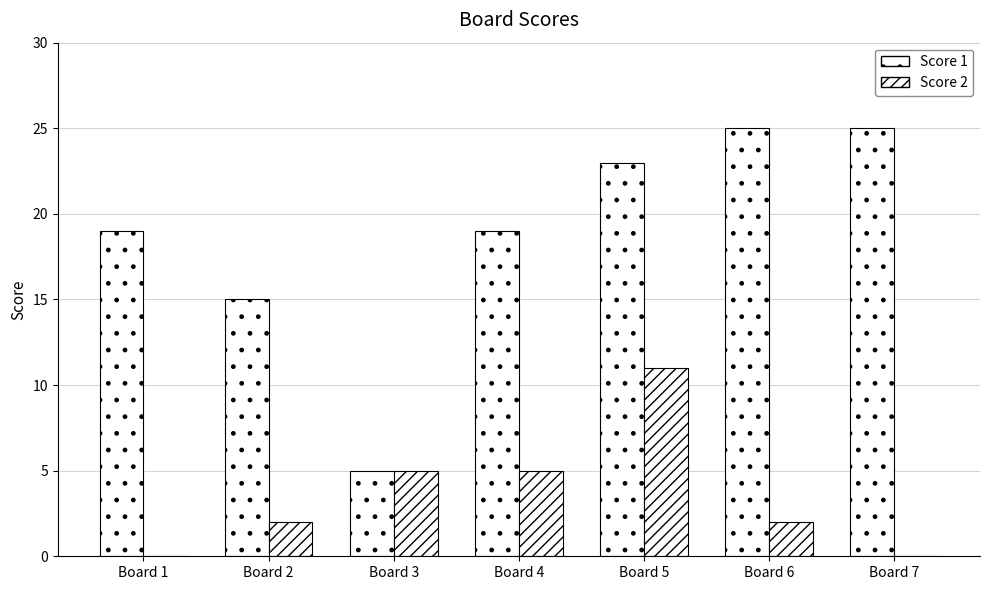

Which series changed the most between Board 2 and Board 7?

Score 1